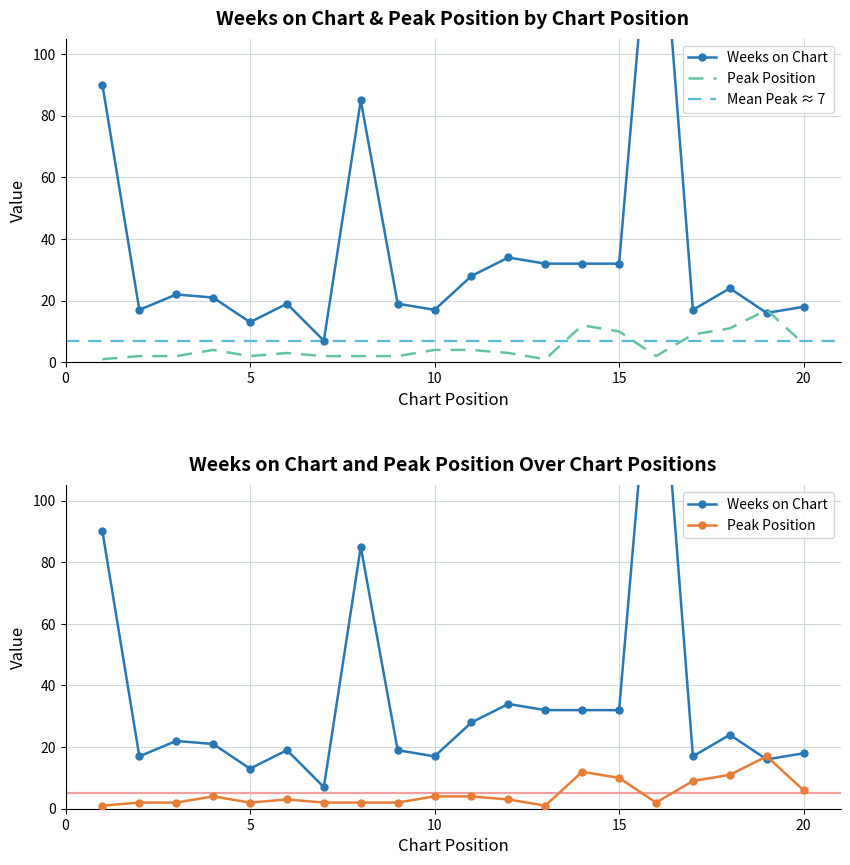

What are all the series names shown in the legend?

Weeks on Chart, Peak Position